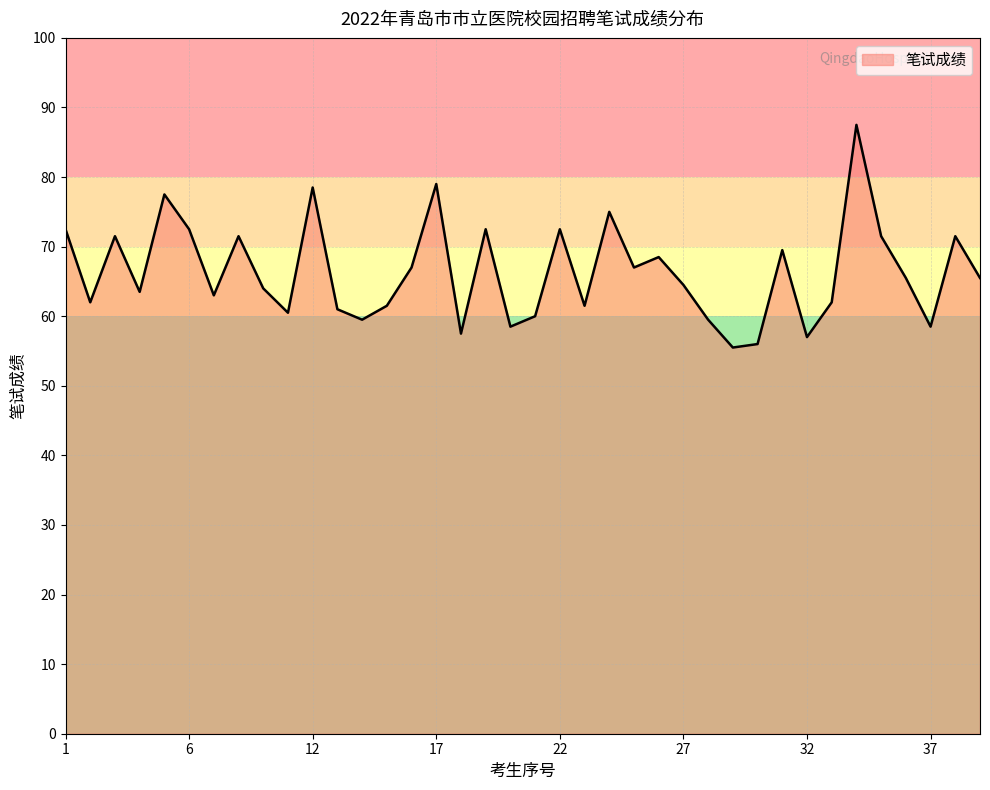

True or false: the data has more than 0 interior local peaks.

True